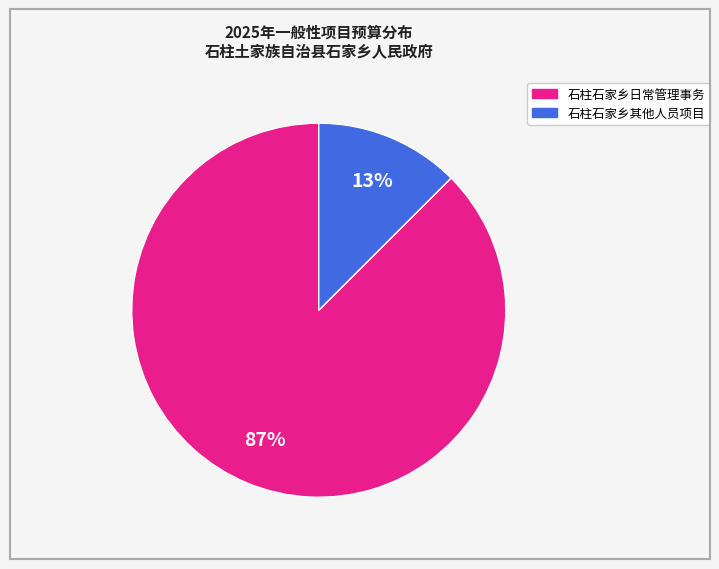

Is the sum of 石柱石家乡日常管理事务 and 石柱石家乡其他人员项目 greater than half?

Yes